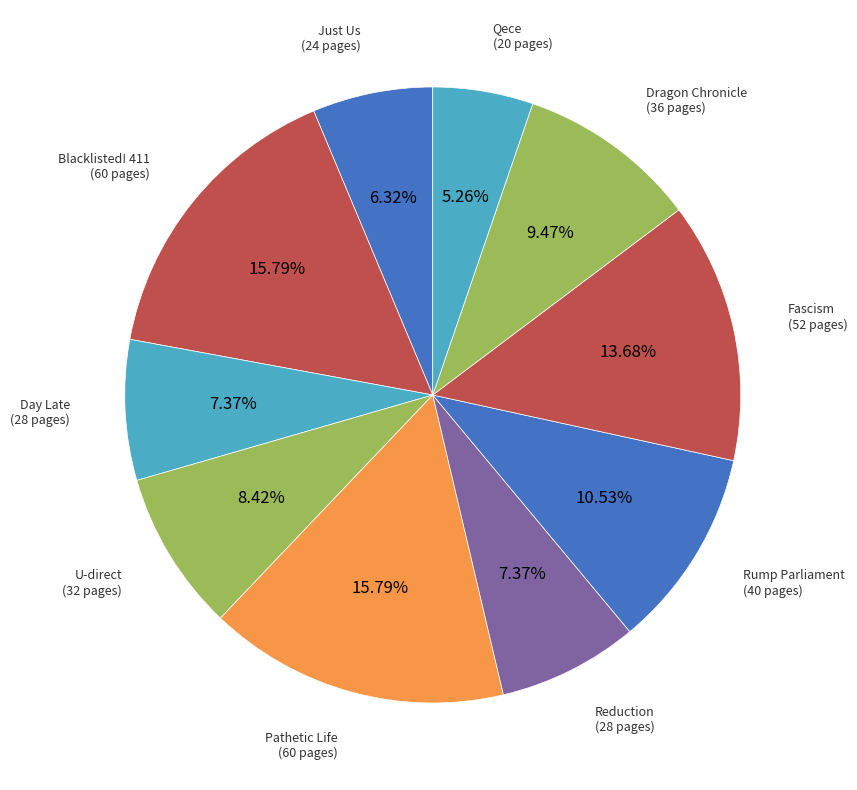

What is the smallest slice in the pie chart?

Qece (3899)